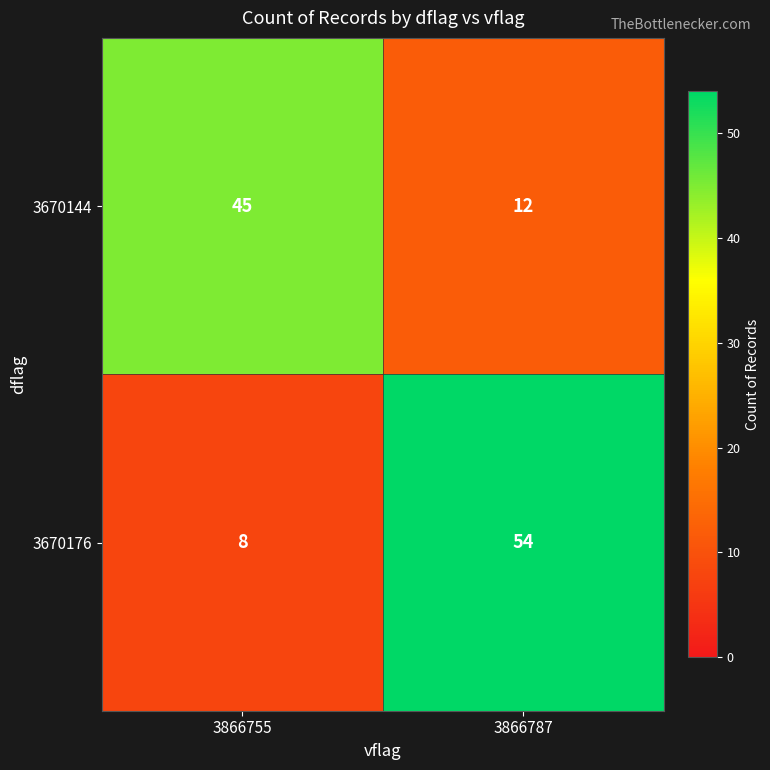

Reading right to left, list all the values displayed in this chart.

3670144: 3866787=12	3866755=45
3670176: 3866787=54	3866755=8